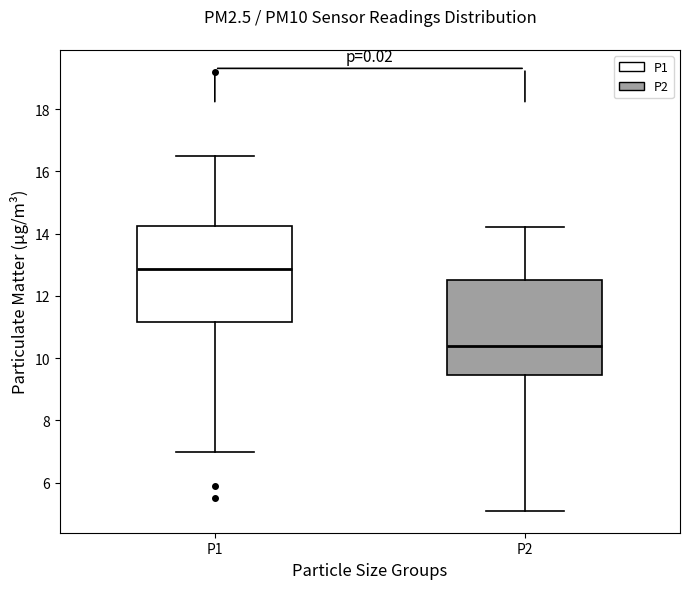

Where does the upper whisker of the box for P2 end on the y-axis? The values are not printed on the chart, so give them approximately, as read against the axis.

14.2